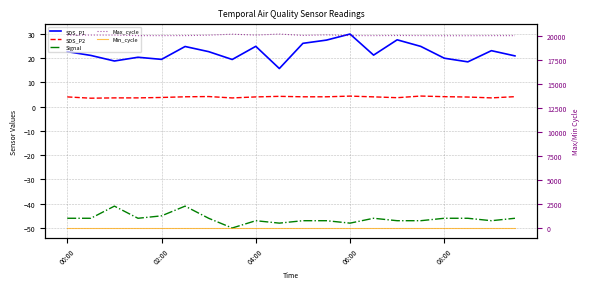

Between 11 and 19, which series saw the biggest shift?

Max_cycle